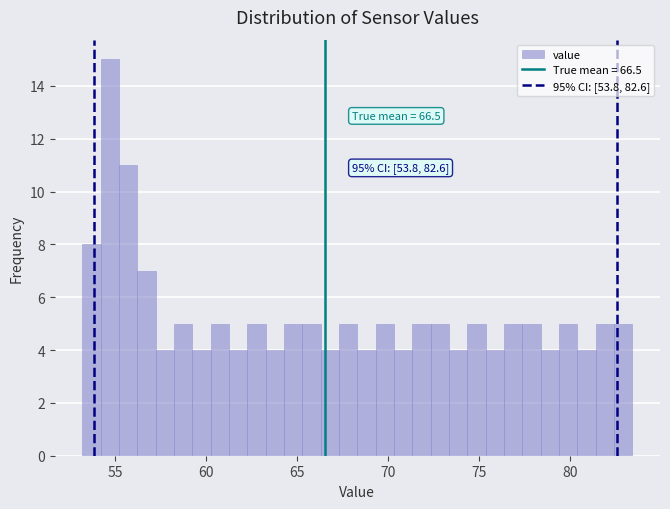

Around what value on the x-axis is the tallest bar? Give the approximate position of its centre, as read against the axis.

54.5